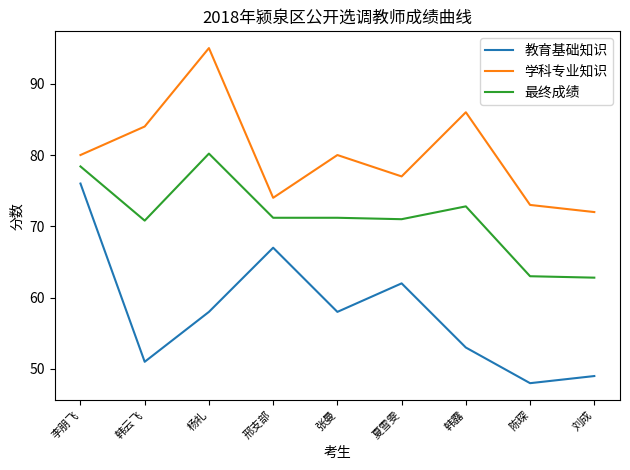

What position from the left is 张曼?

5